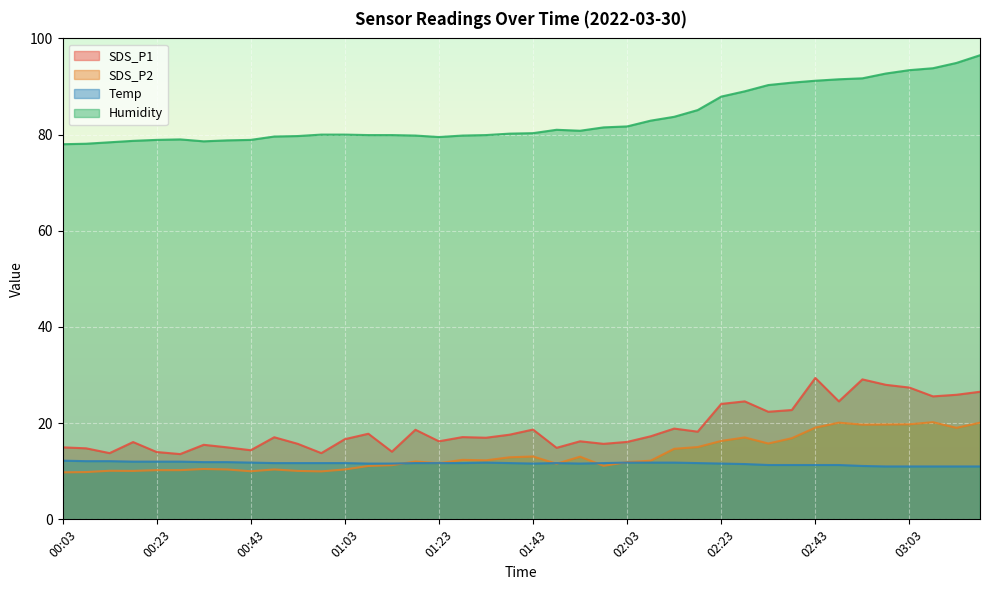

At which category does the chart reach its minimum across all series?

00:03